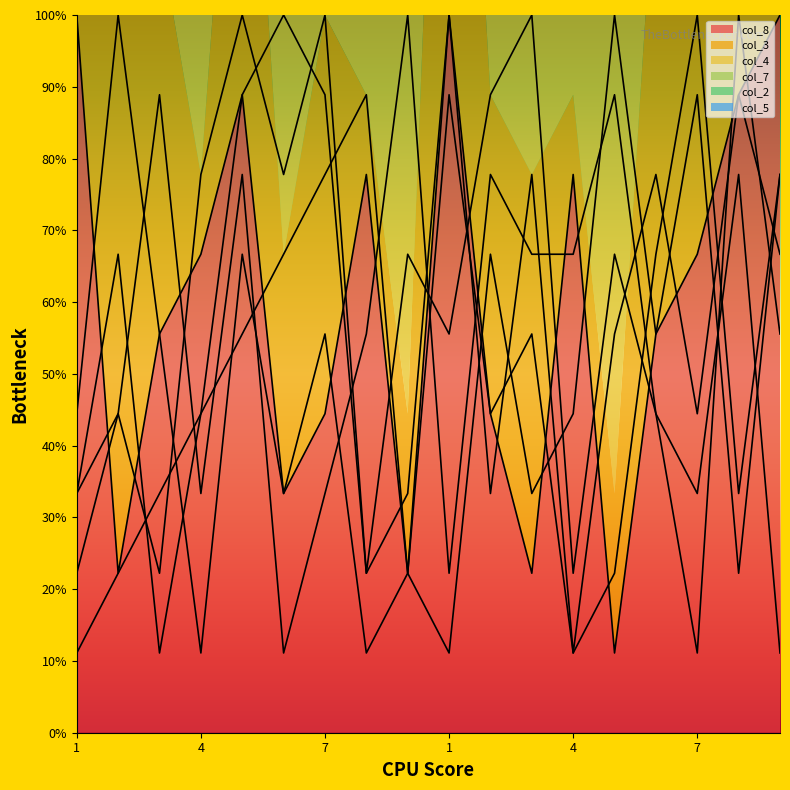

What is the difference between the maximum and minimum values in the col_4 series?

8.9